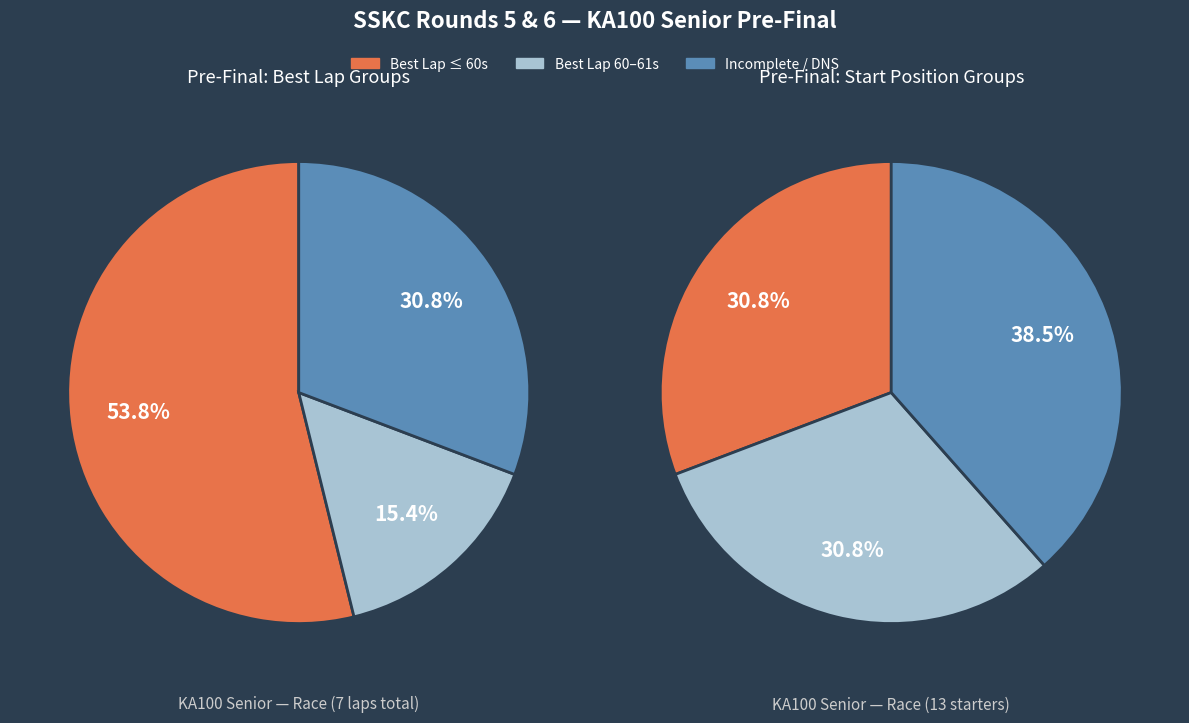

The Lorenzo Kauffmann slice represents 14% of the pie. True or false?

False